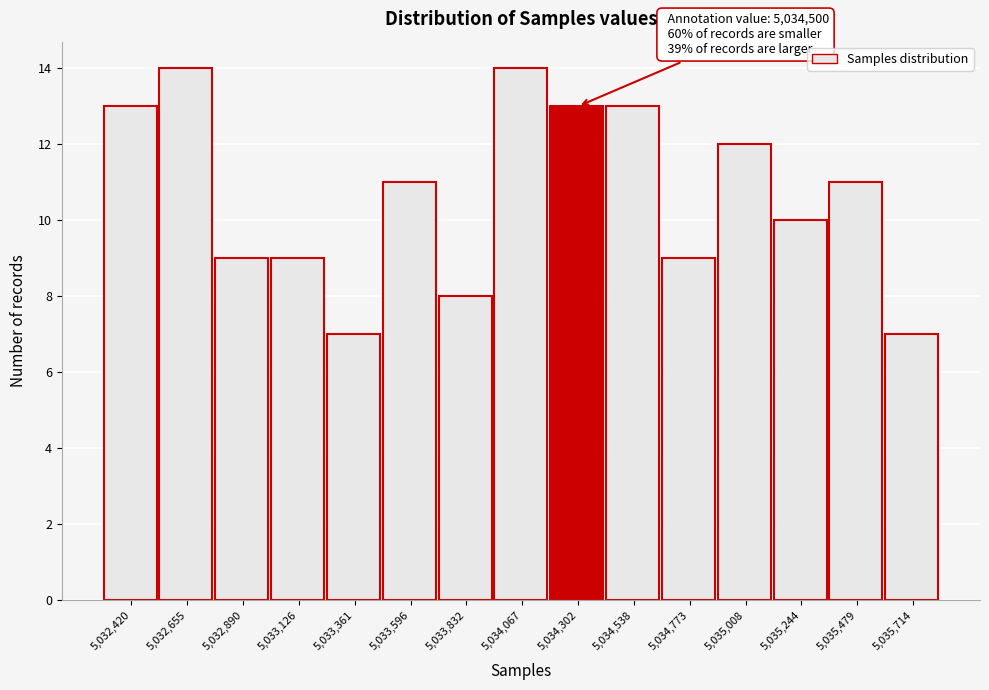

Reading right to left, extract all data points from this chart.

7	11	10	12	9	13	13	14	8	11	7	9	9	14	13